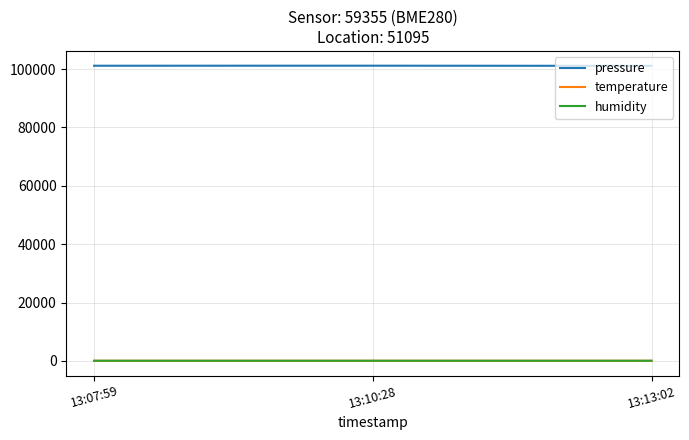

Reading right to left, what are all the values shown in this chart?

pressure: 101104.5	101160.0	101145.5
temperature: 33.4	33.9	33.9
humidity: 58.6	58.1	58.3